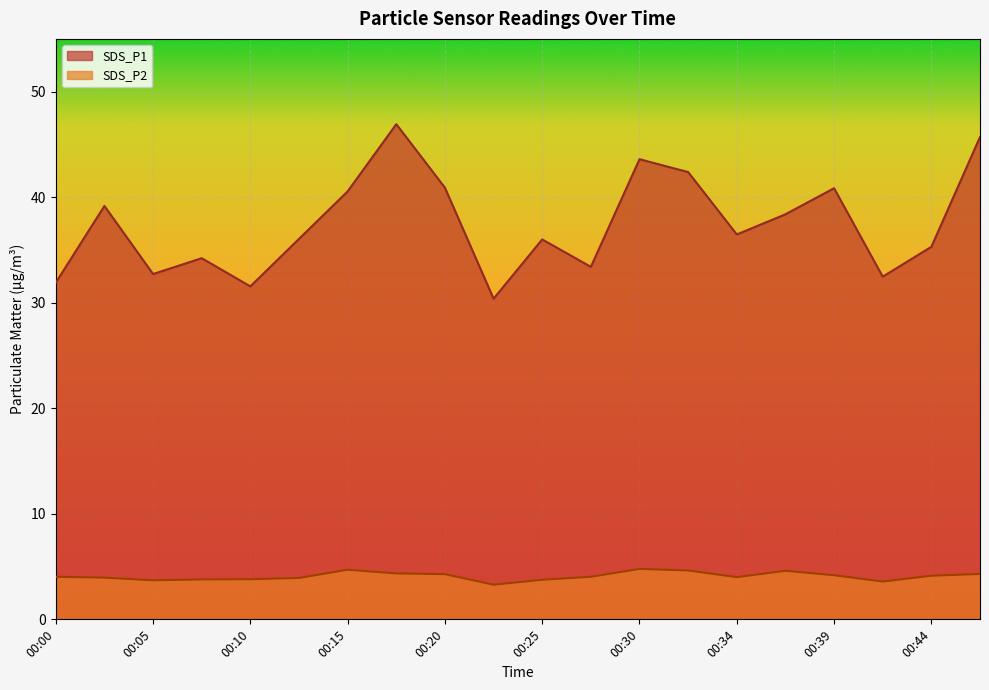

What is the difference between the highest and lowest values at 00:15?

35.8